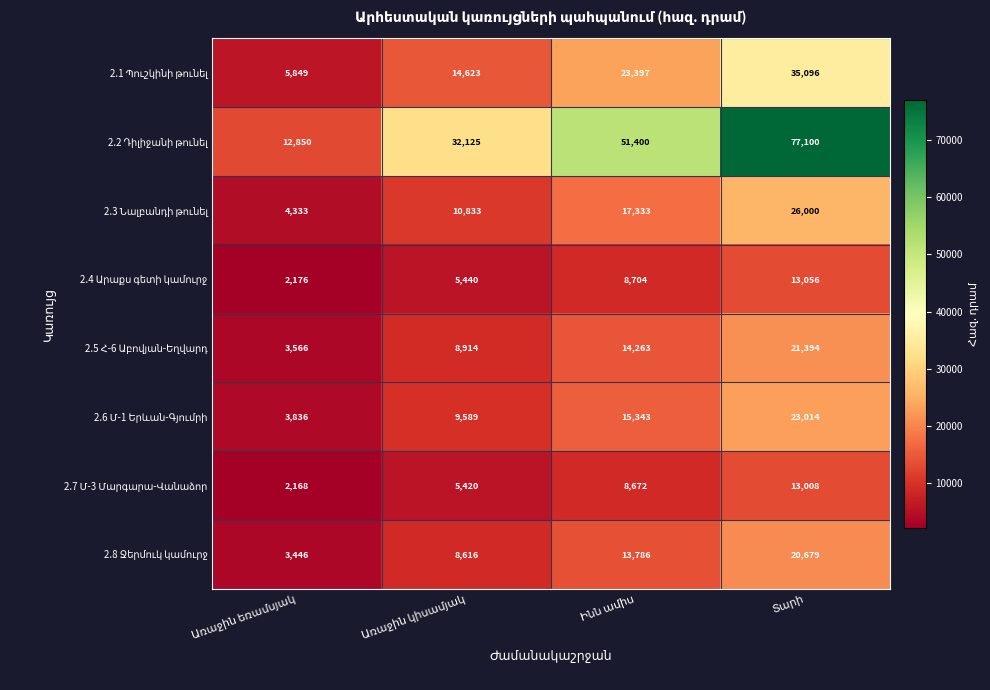

Rank the series at Առաջին եռամսյակ from highest to lowest value.

2.2 Դիլիջանի թունել, 2.1 Պուշկինի թունել, 2.3 Նալբանդի թունել, 2.6 Մ-1 Երևան-Գյումրի, 2.5 Հ-6 Աբովյան-Եղվարդ, 2.8 Ջերմուկ կամուրջ, 2.4 Արաքս գետի կամուրջ, 2.7 Մ-3 Մարգարա-Վանաձոր